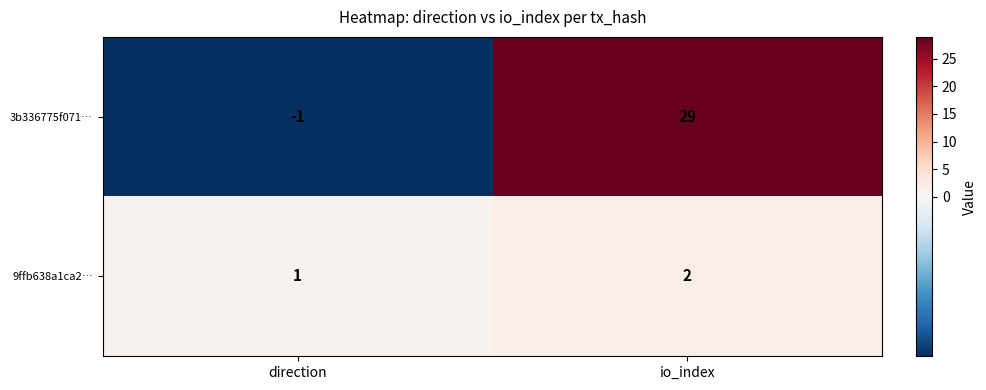

List the series in order of their peak value, lowest first.

9ffb638a1ca2…, 3b336775f071…